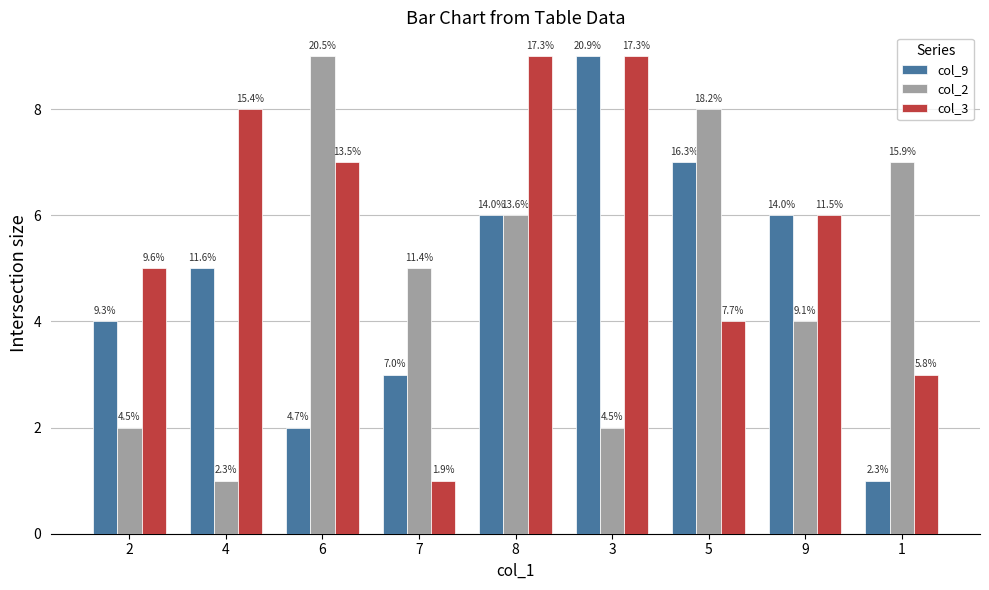

Are the bars horizontal?

No